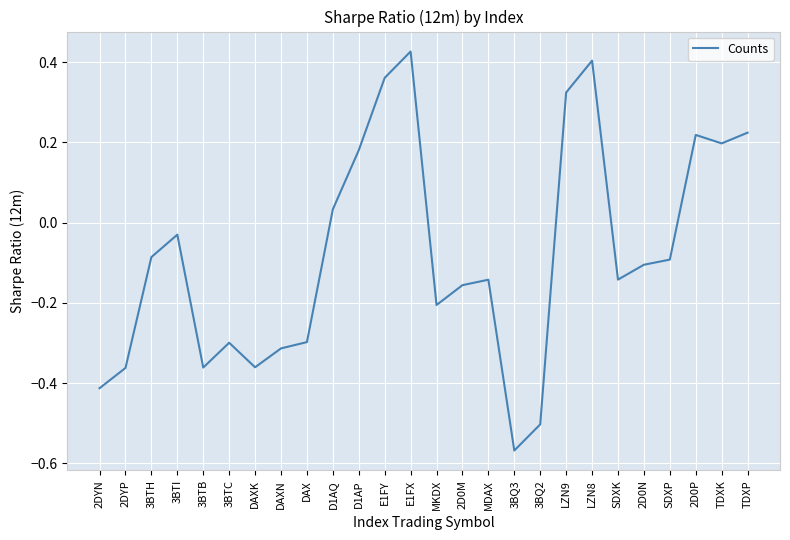

What position from the left is DAXN?

8